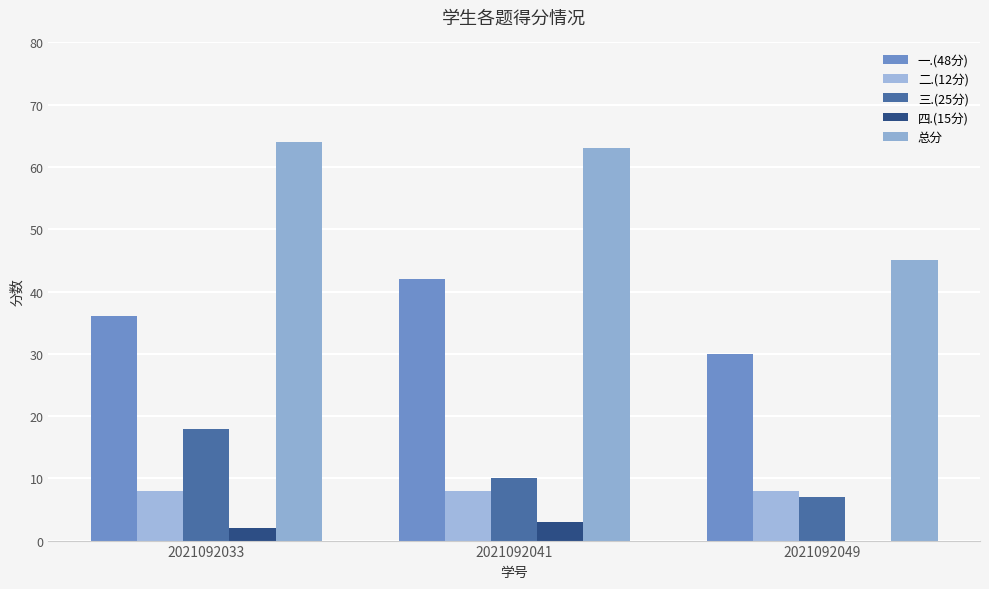

What is the total value across all series at 2021092033?

128